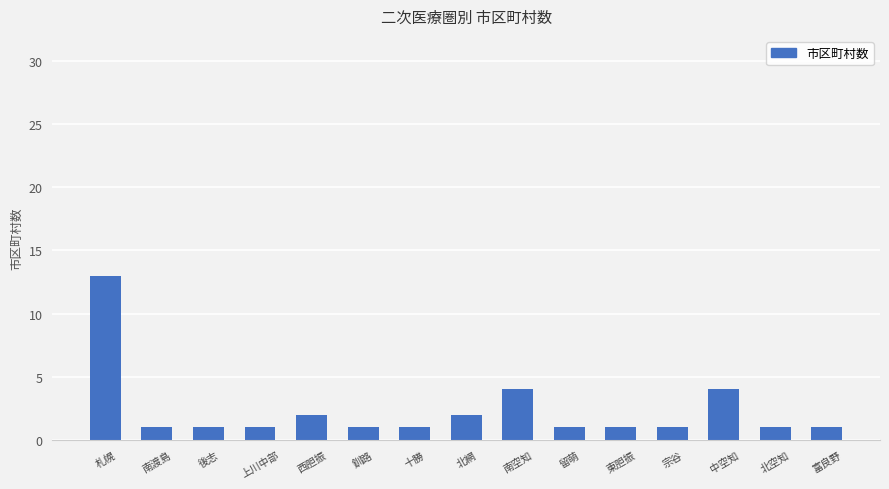

True or false: the data shows 2 at 後志.

False